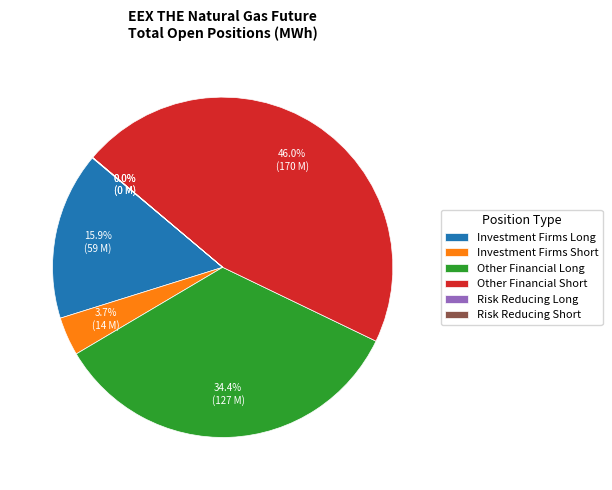

What percentage is NOT represented by Other Financial Long?

65.6%